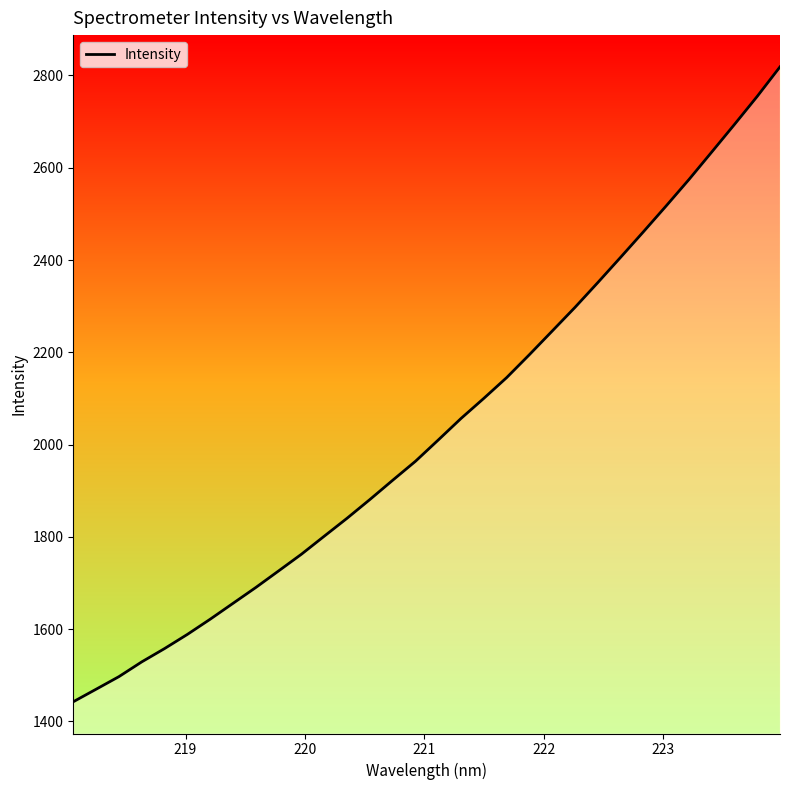

What is the greatest value displayed?

2818.6